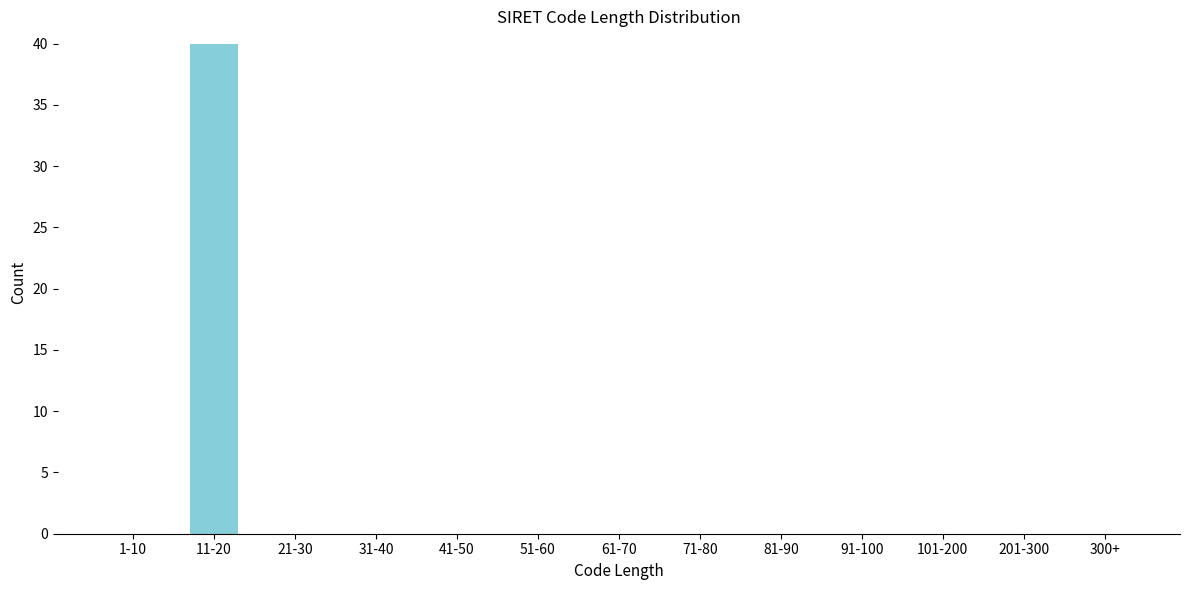

Reading left to right, extract all data points from this chart.

1-10=0	11-20=40	21-30=0	31-40=0	41-50=0	51-60=0	61-70=0	71-80=0	81-90=0	91-100=0	101-200=0	201-300=0	300+=0